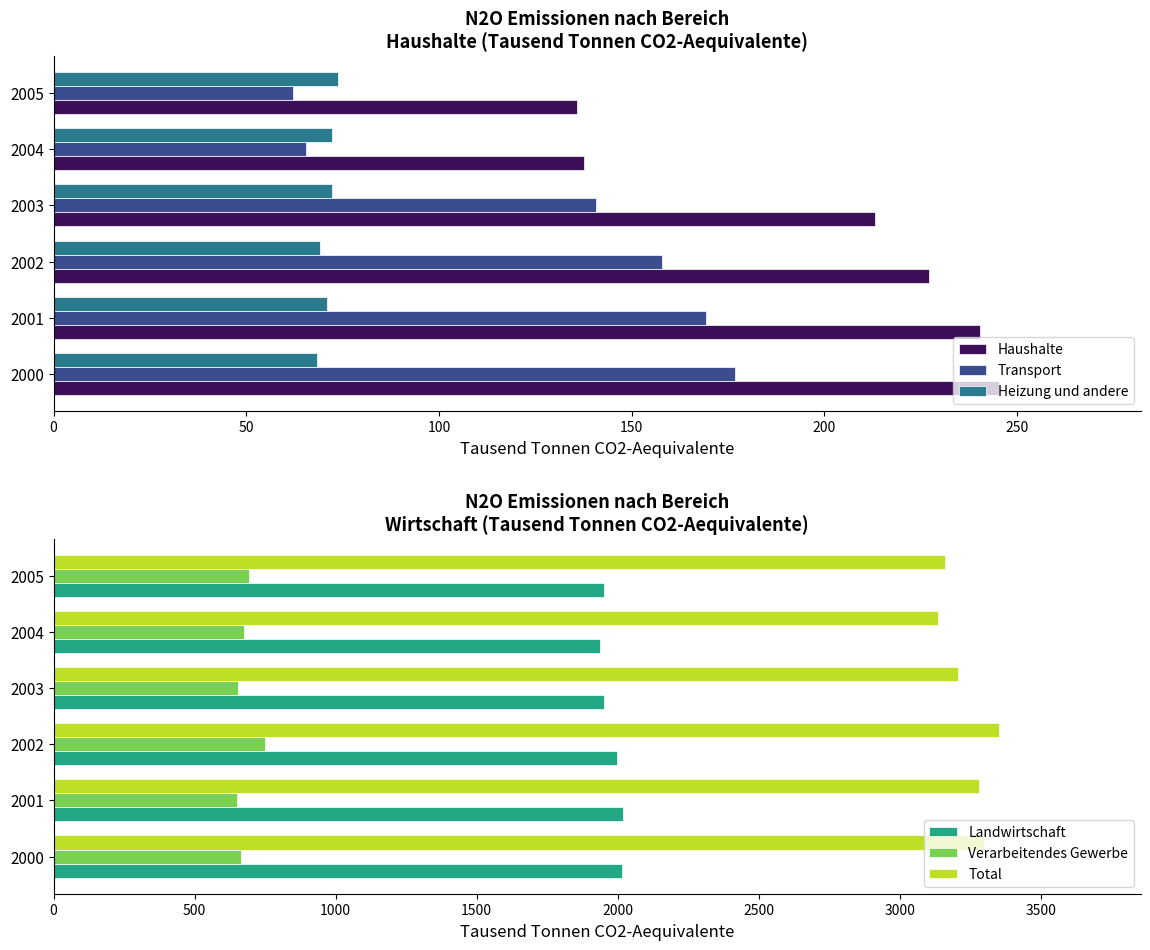

The Landwirtschaft series shows 1087.9 at 2002. True or false?

False